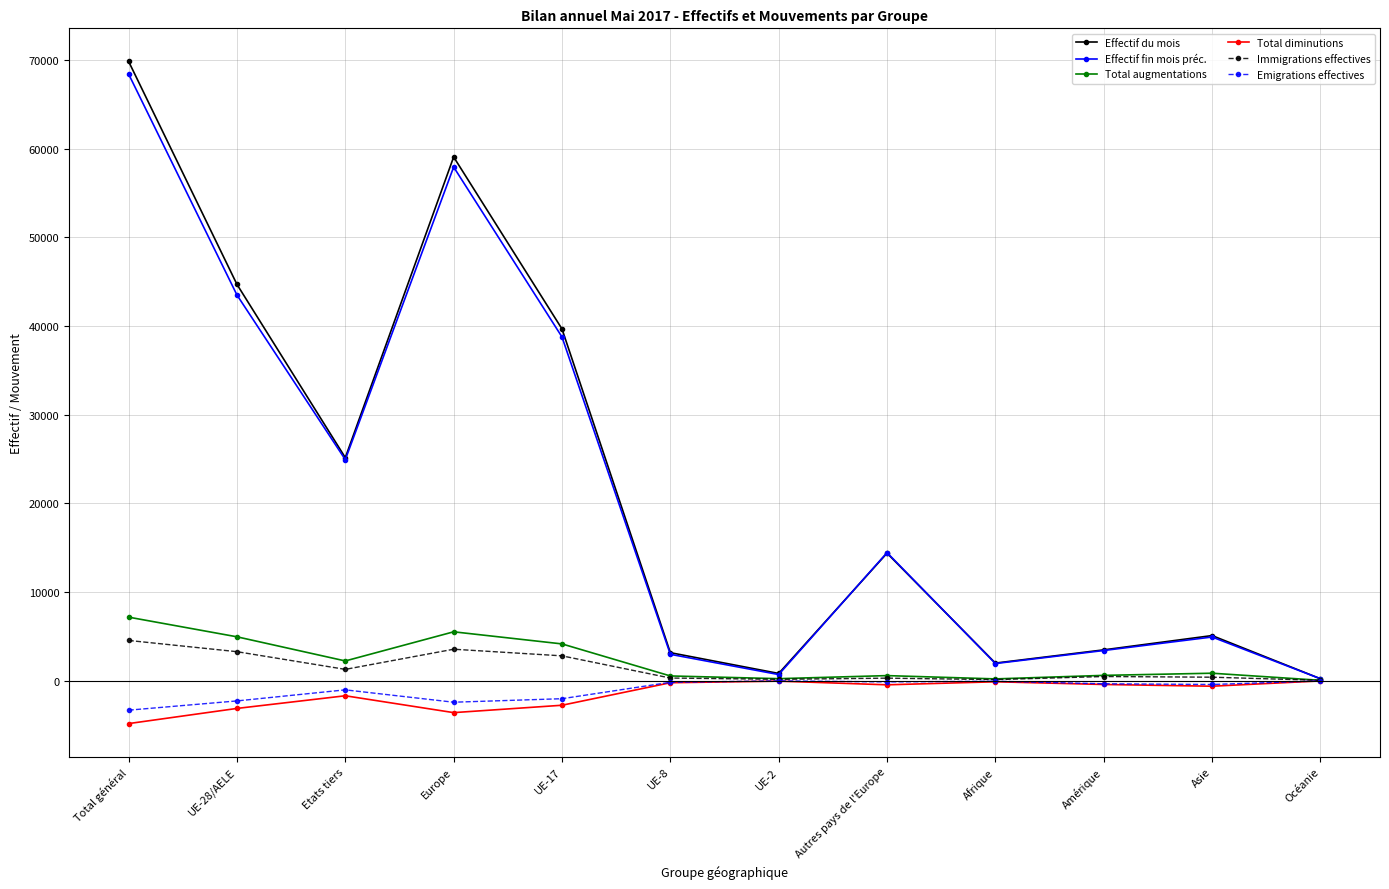

What is the sum of all Total diminutions values?

-18090